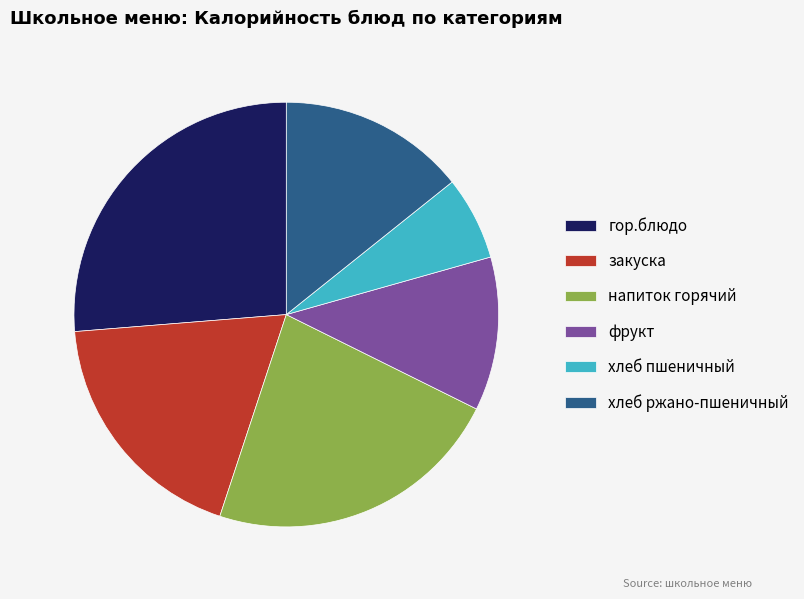

True or false: хлеб пшеничный accounts for 6% of the total.

True